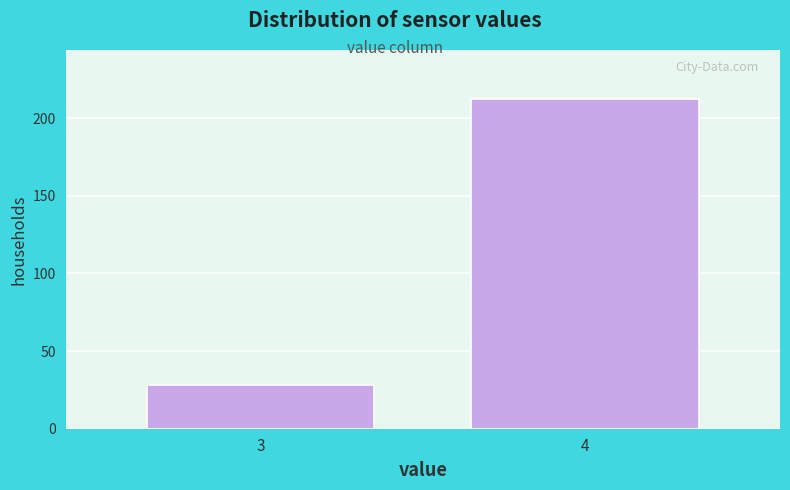

Reading left to right, list all the values displayed in this chart.

28	212